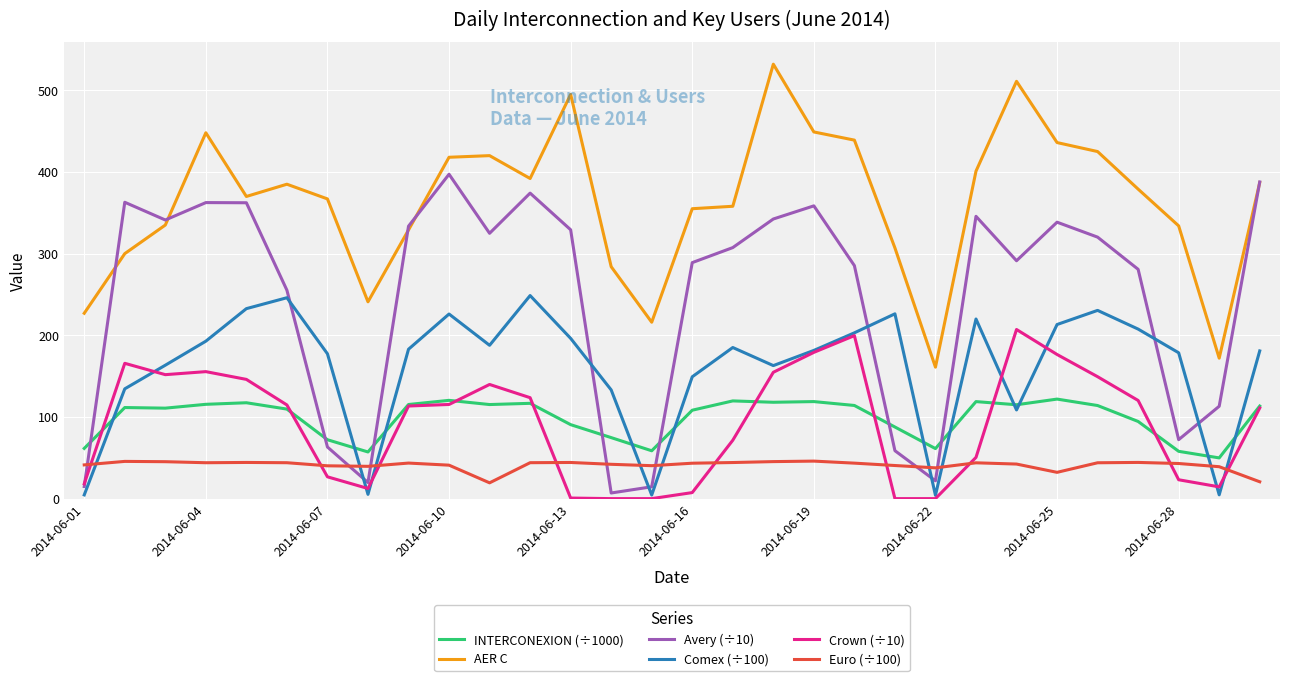

What is the maximum value for Euro (÷100)?

45.9